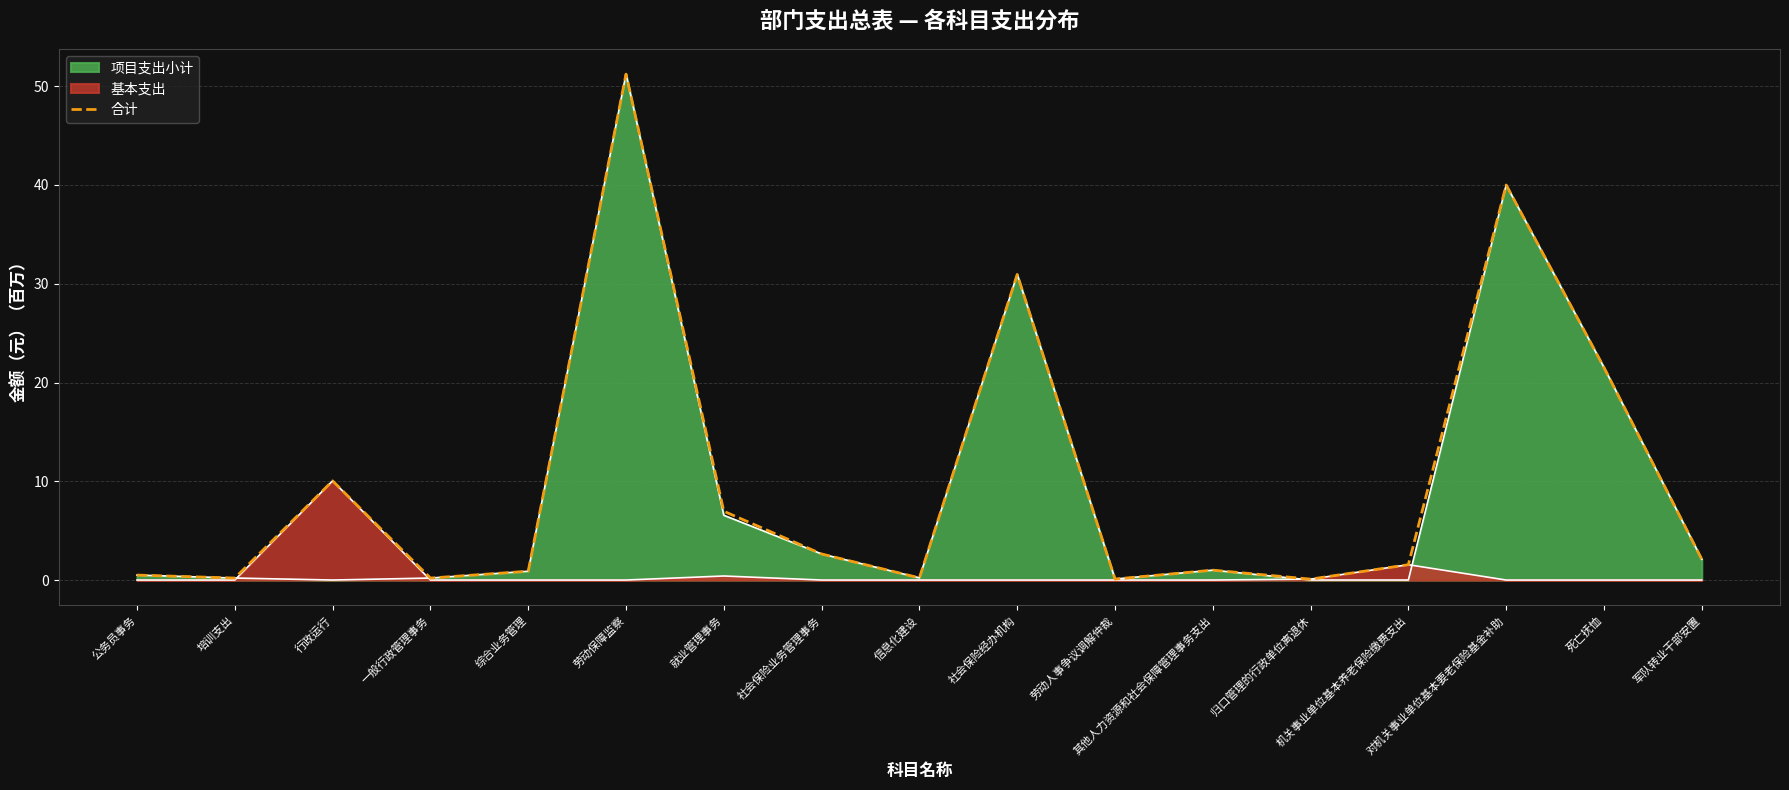

How many interior local peaks (higher than both neighbors) does the data have?

5